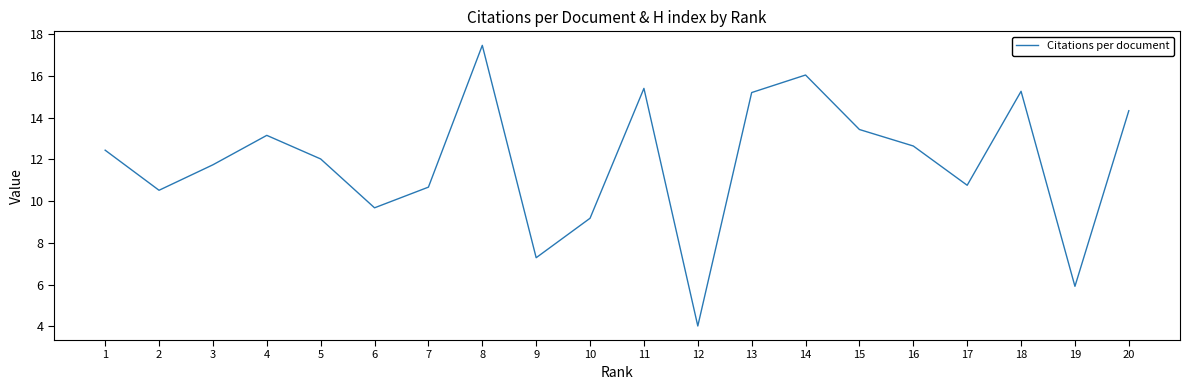

At which label is the value closest to 10?

6